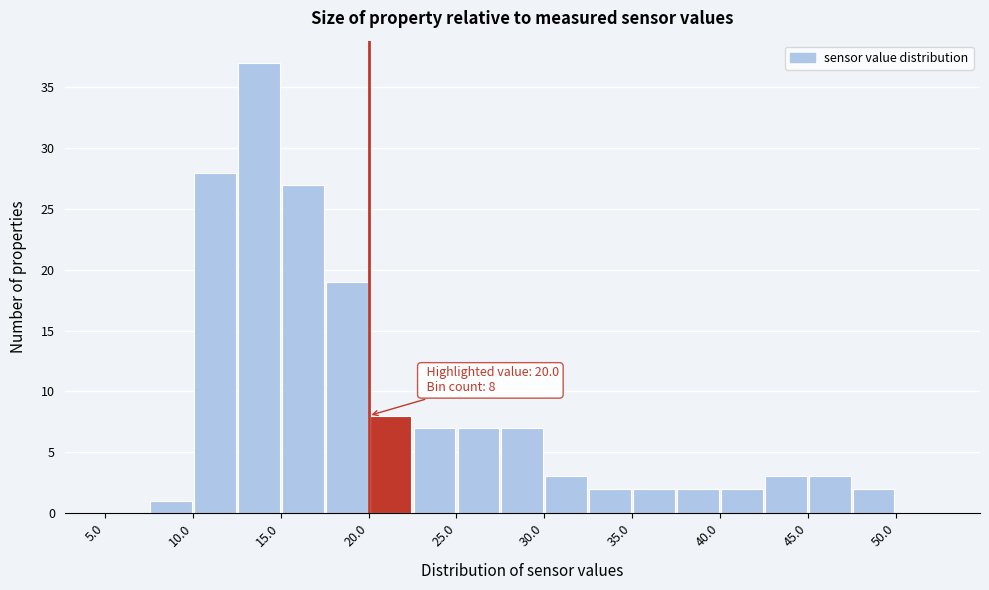

Over which range of the x-axis is the bar tallest?

12.5 to 15.0